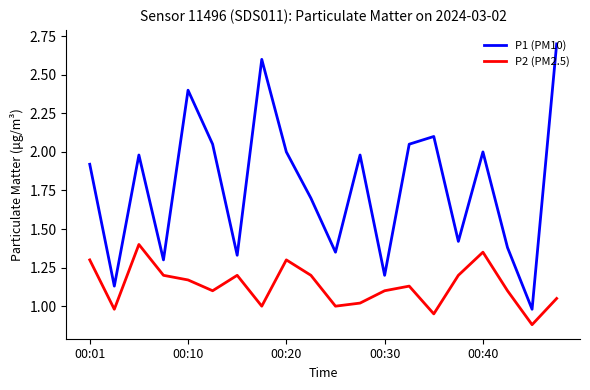

What is the difference between the maximum and minimum values in the P1 (PM10) series?

1.7